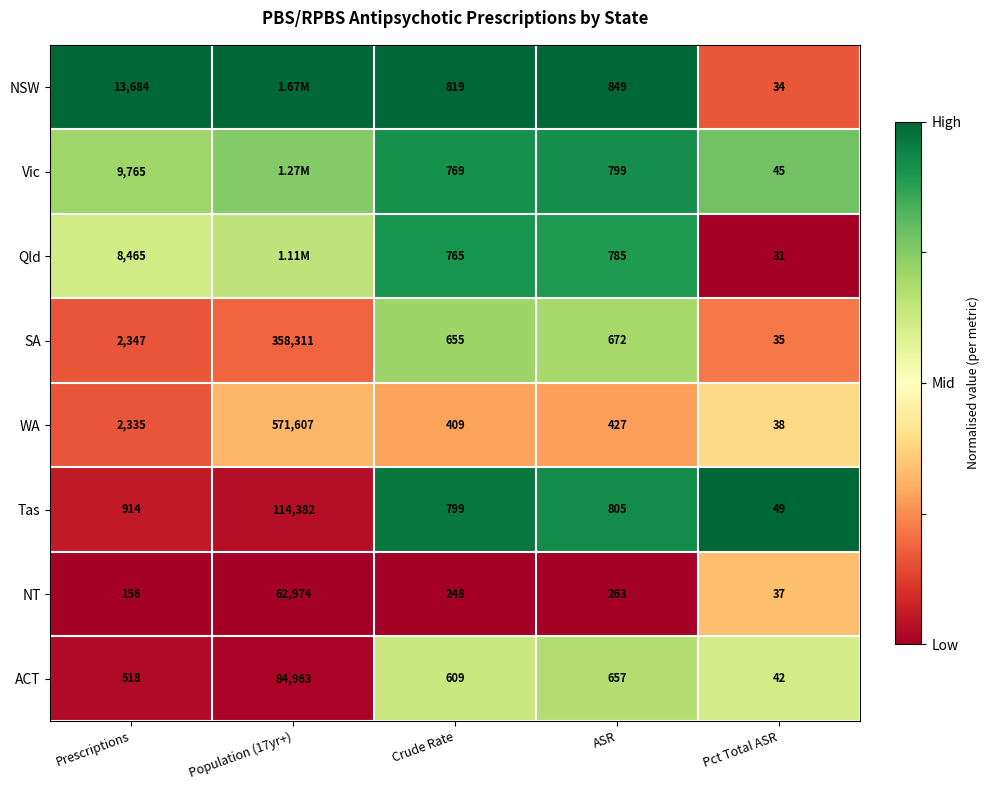

Where does the WA series first go above 427?

Prescriptions